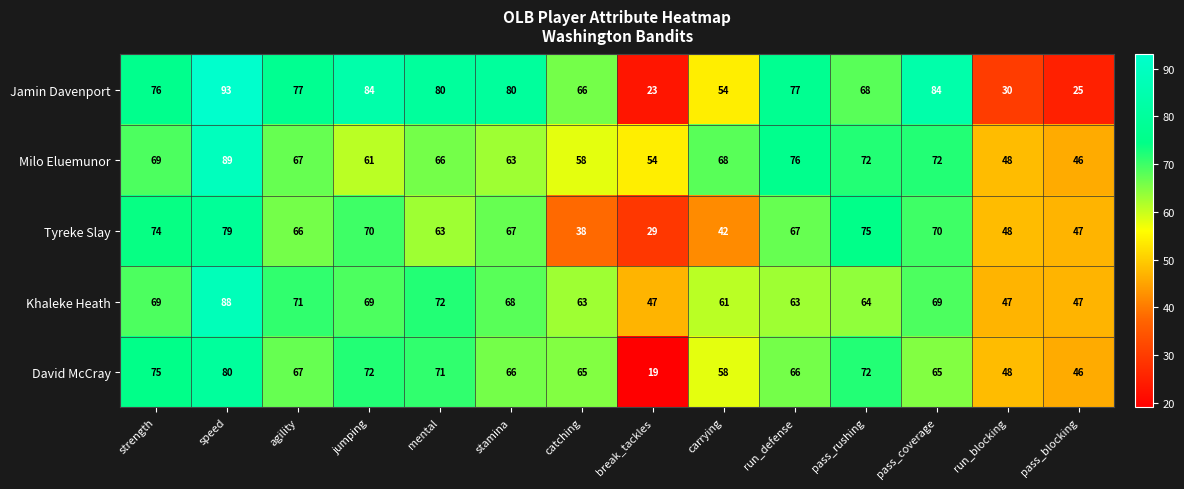

What is the sum of all David McCray values?

870